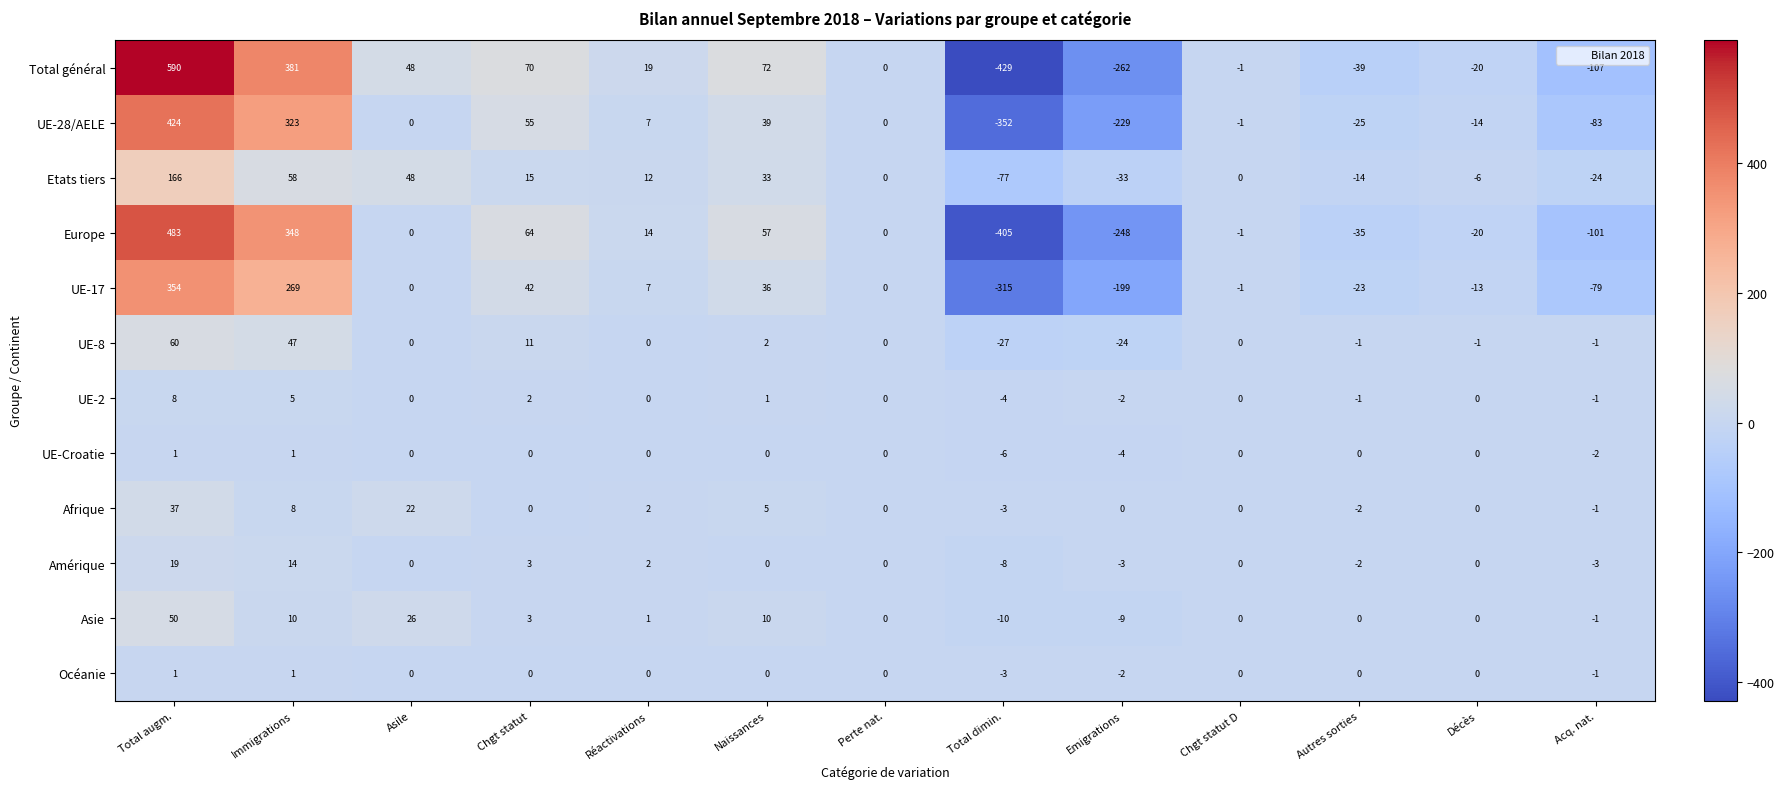

At which category is the sum across all series the highest?

Total augm.